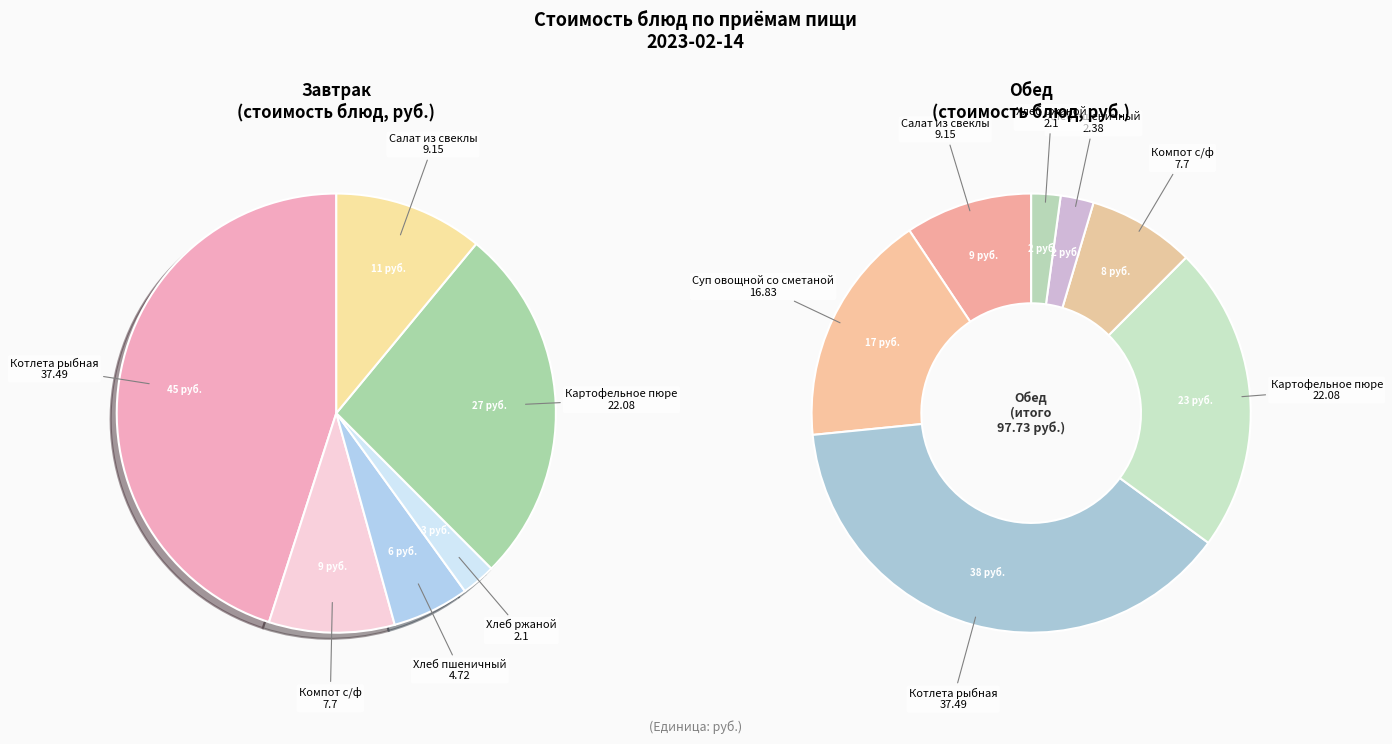

To the nearest percent, what is the difference between the largest and smallest slice percentages?

43%